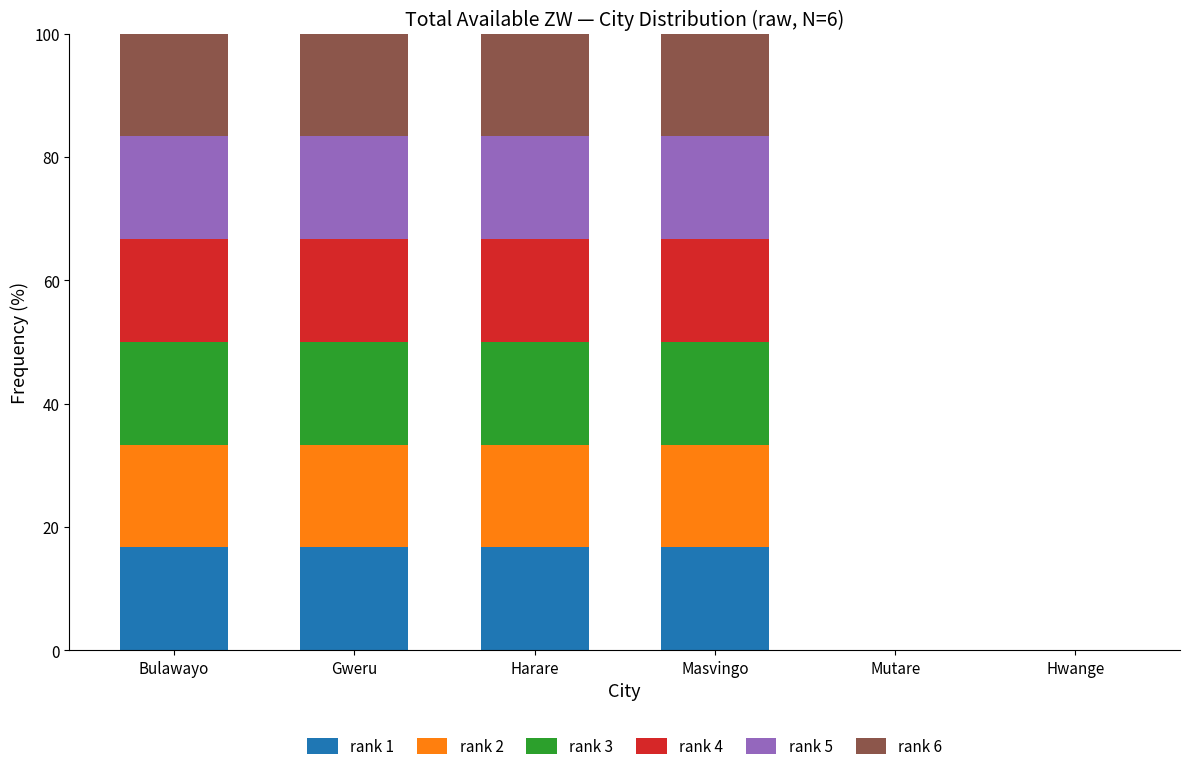

What are all the series names shown in the legend?

rank 1, rank 2, rank 3, rank 4, rank 5, rank 6